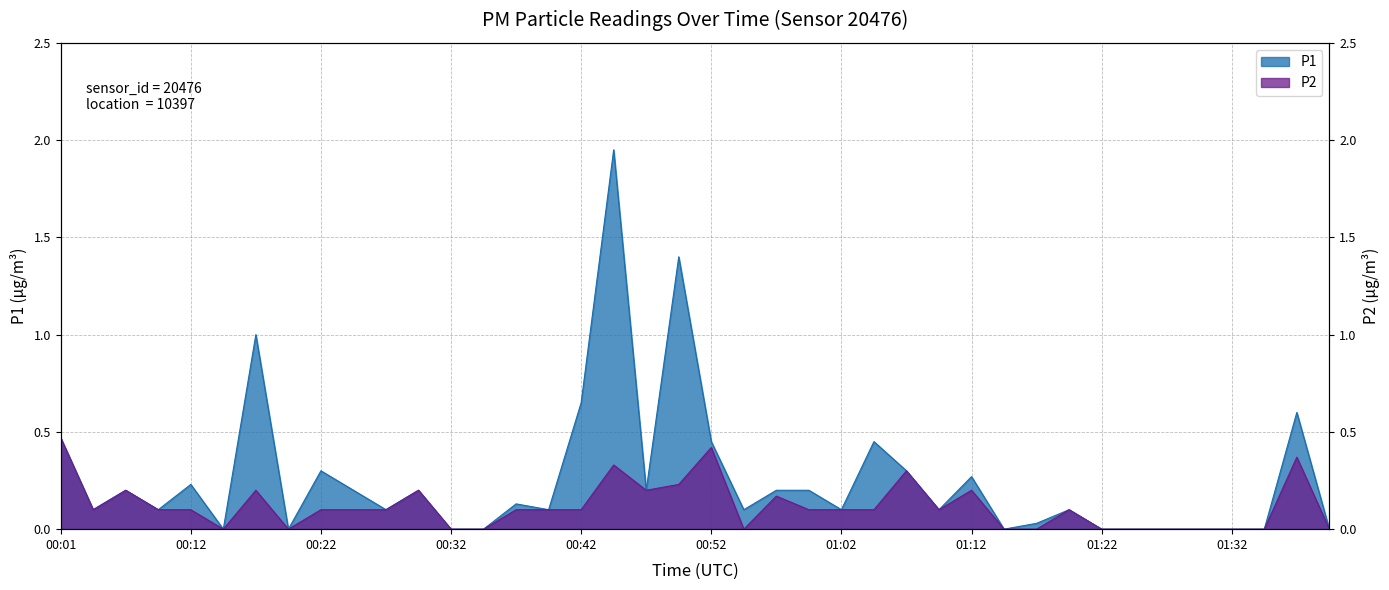

How many interior local valleys does the P1 series have?

11